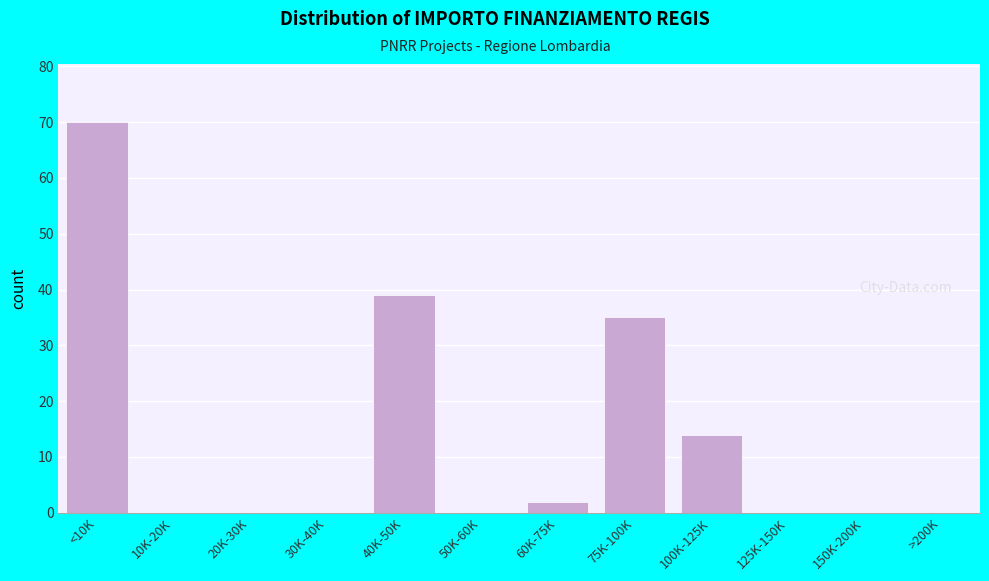

Reading left to right, what are all the values shown in this chart?

<10K=70	10K-20K=0	20K-30K=0	30K-40K=0	40K-50K=39	50K-60K=0	60K-75K=2	75K-100K=35	100K-125K=14	125K-150K=0	150K-200K=0	>200K=0